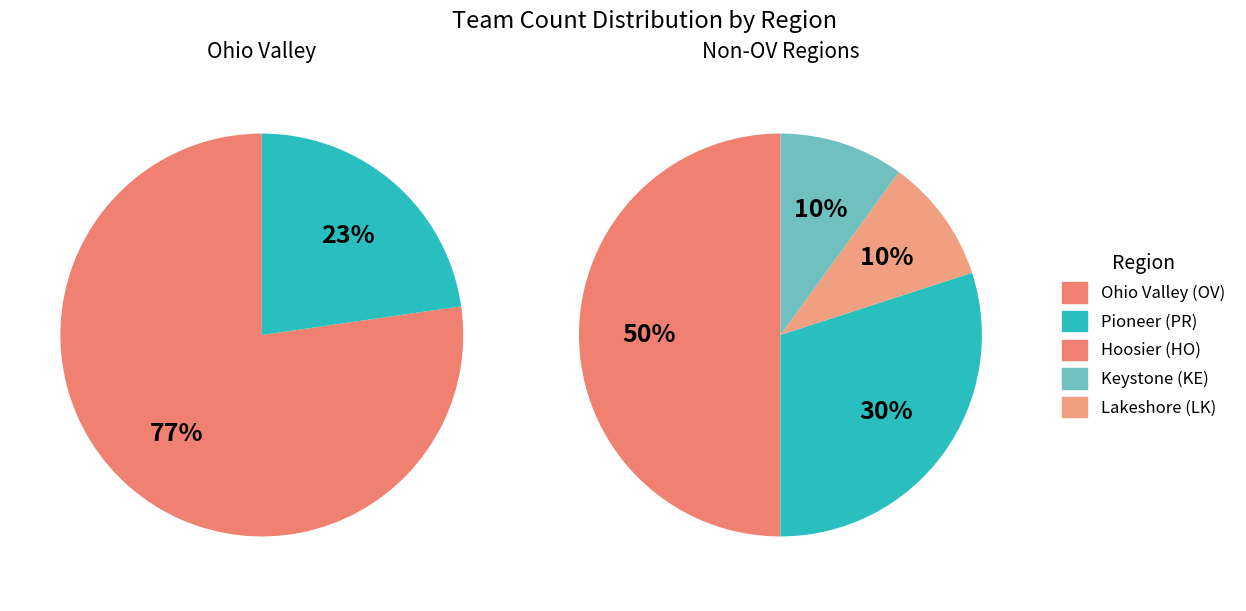

Which slice is the smallest?

Keystone (KE)